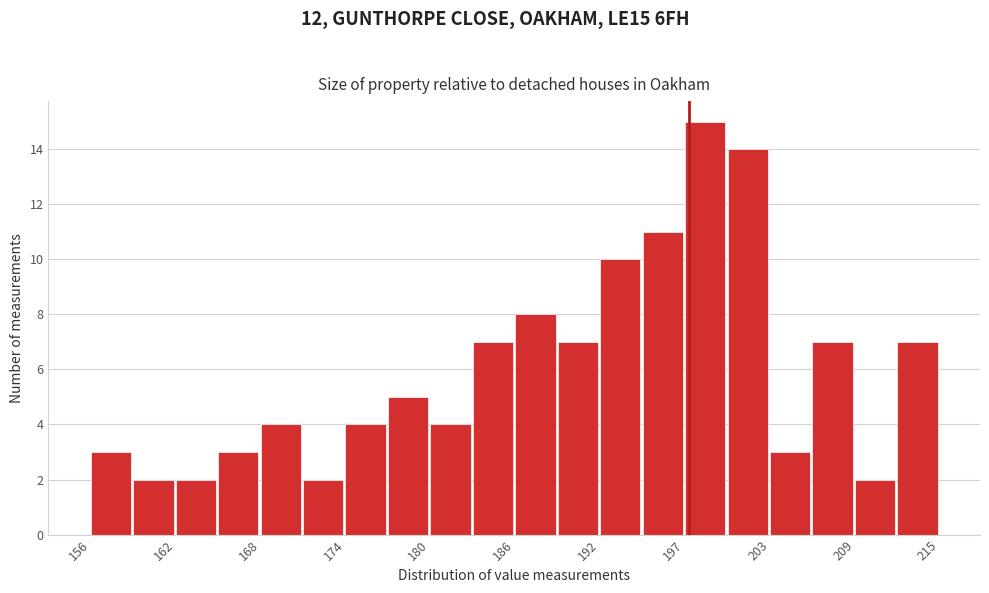

Read against the x-axis, roughly where is the centre of the tallest bar?

199